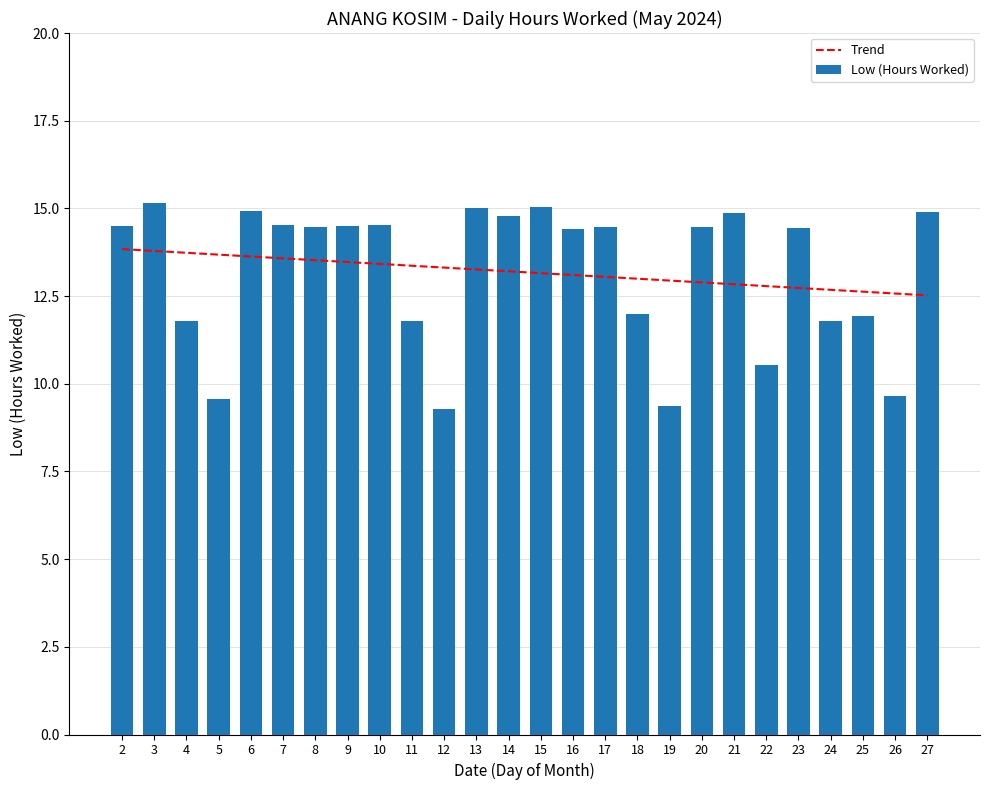

Is it true that Low (Hours Worked) equals 18.5 at 24?

False